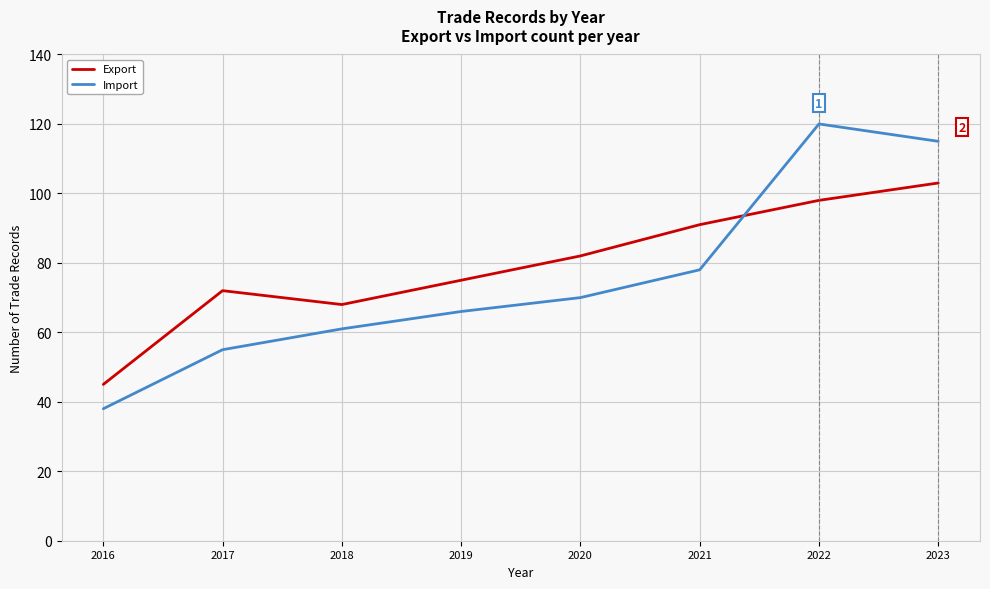

Reading right to left, transcribe all the data shown in this chart.

Export: 103	98	91	82	75	68	72	45
Import: 115	120	78	70	66	61	55	38